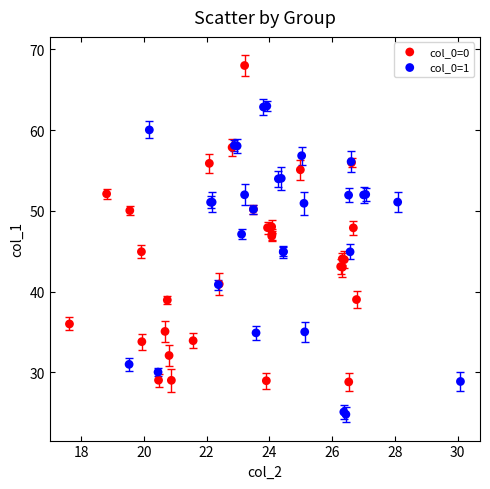

Which series reaches the minimum Y coordinate?

col_0=1